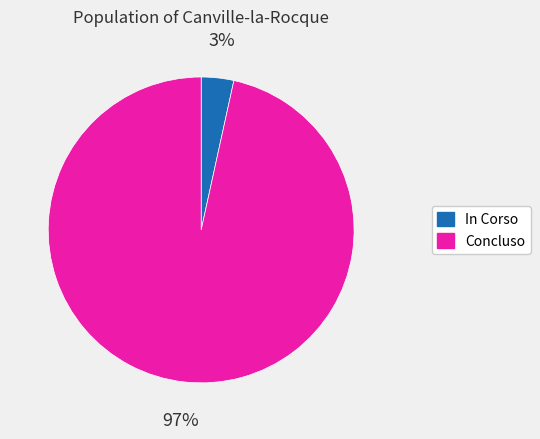

To the nearest percent, what is the average slice percentage?

50%